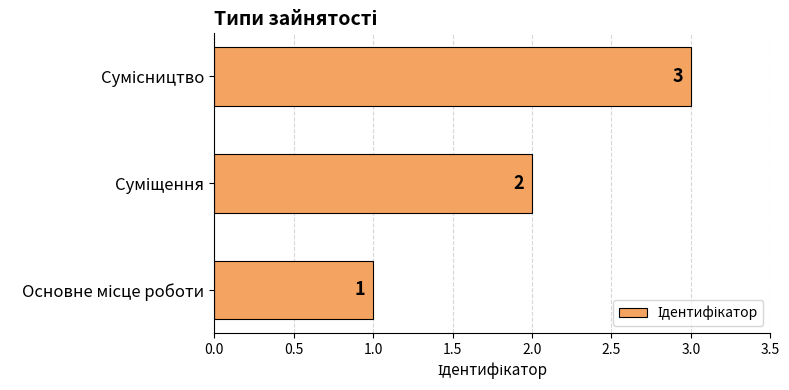

What is the maximum value shown in the chart?

3